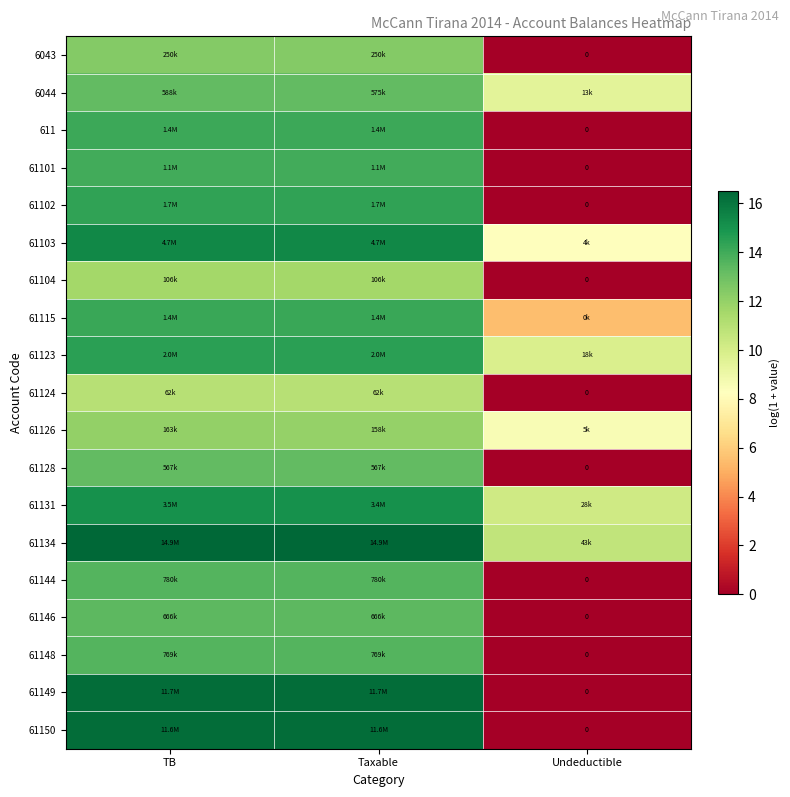

Is the value of 61146 at TB greater than the value of 61144 at TB?

No